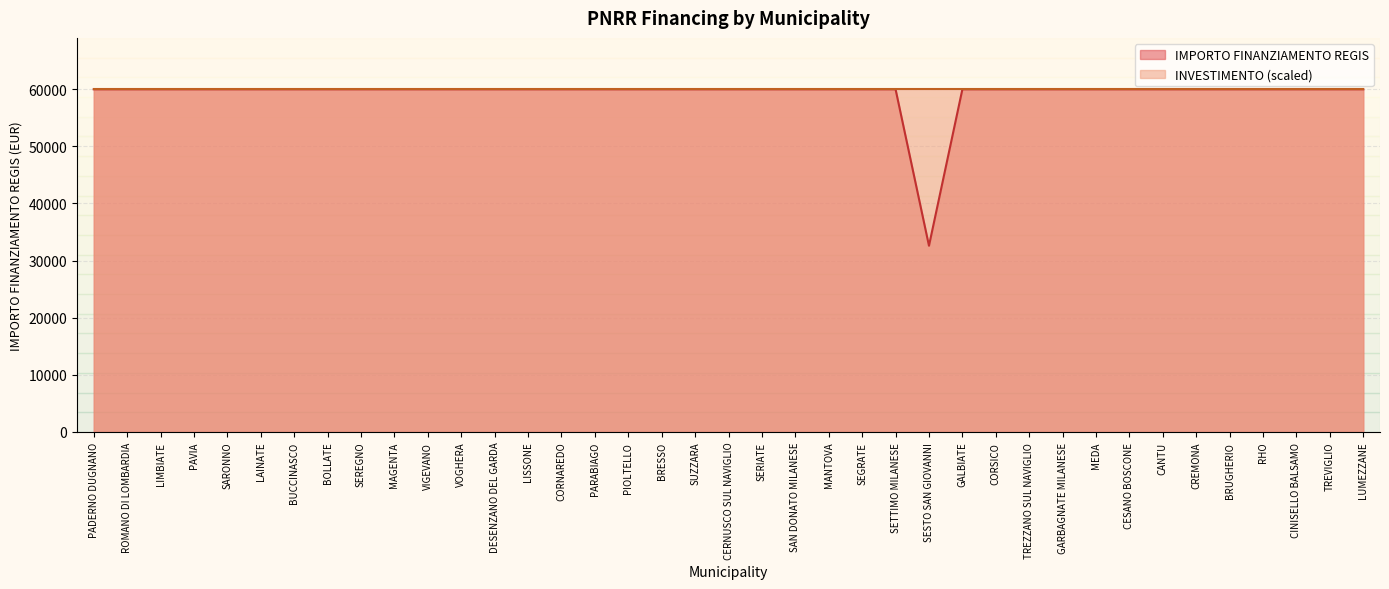

Is it true that the value at SAN DONATO MILANESE is 105139?

False